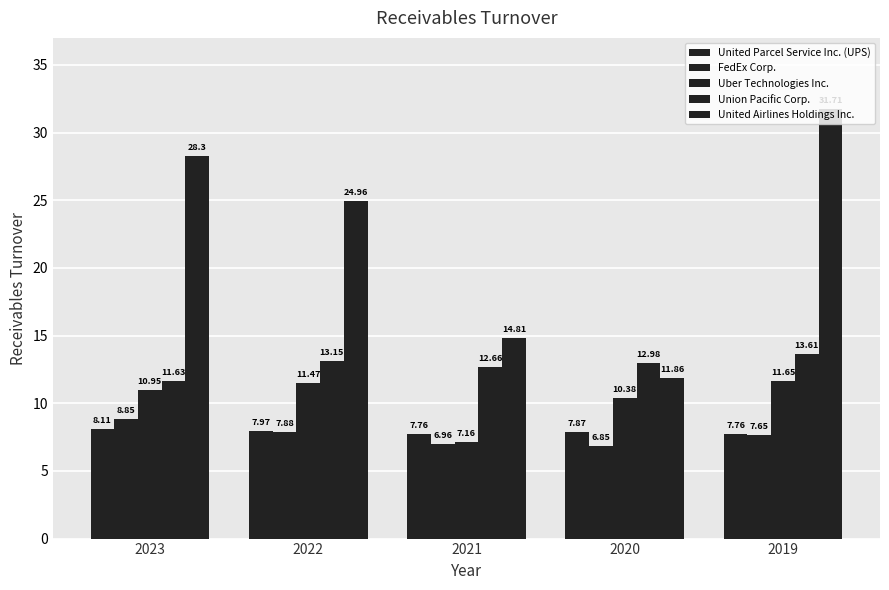

Does the chart contain any negative values?

No